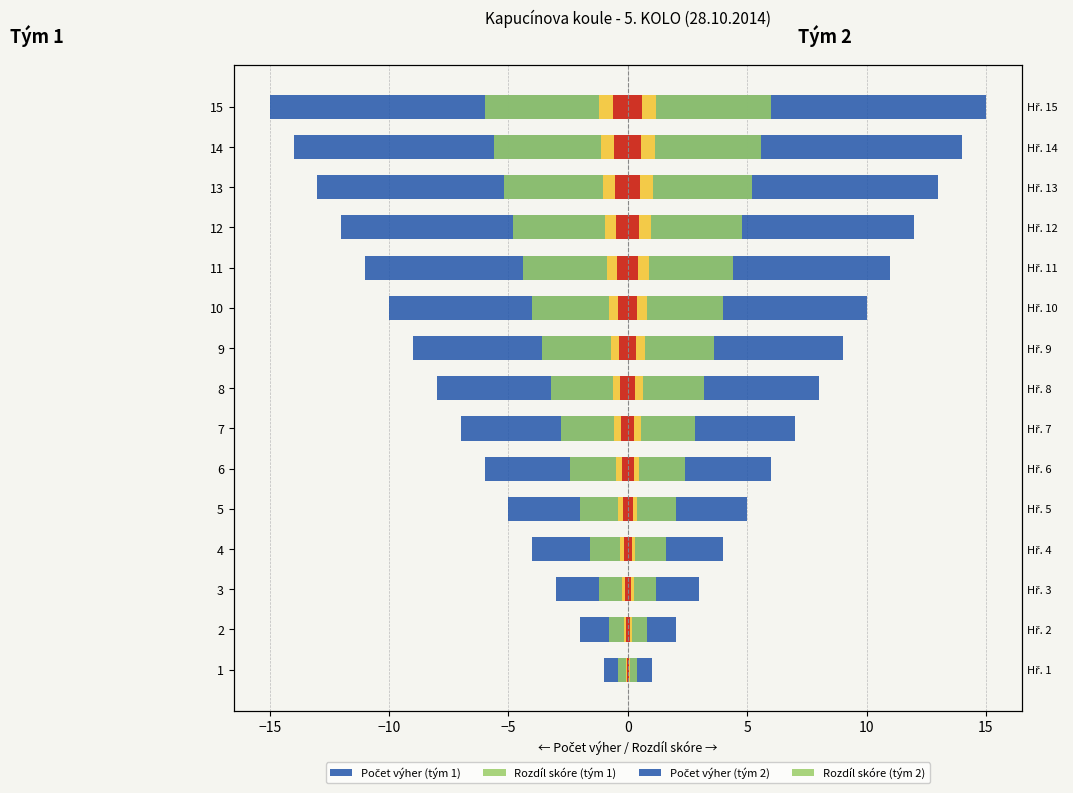

What is the average value of the Počet výher (tým 1) series?

-8.0